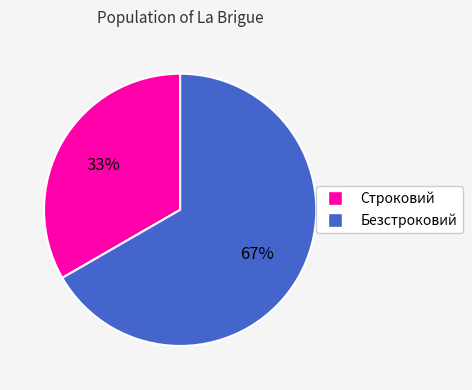

Combined, do Безстроковий and Строковий account for over 50%?

Yes